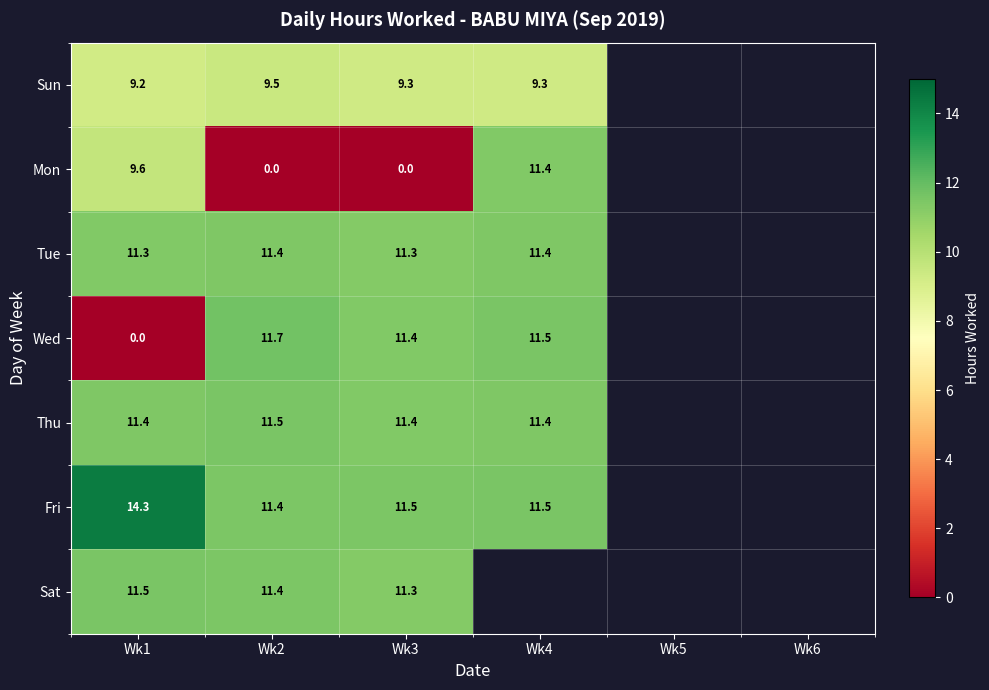

What is the difference between the maximum and minimum values in the Fri series?

2.9